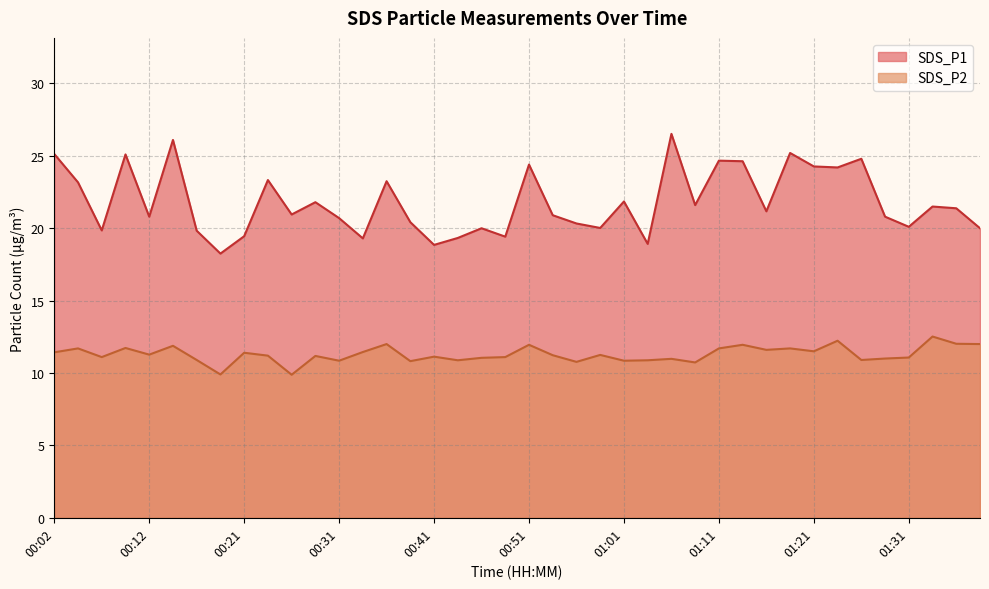

Does the chart display data point markers on the line(s)?

No